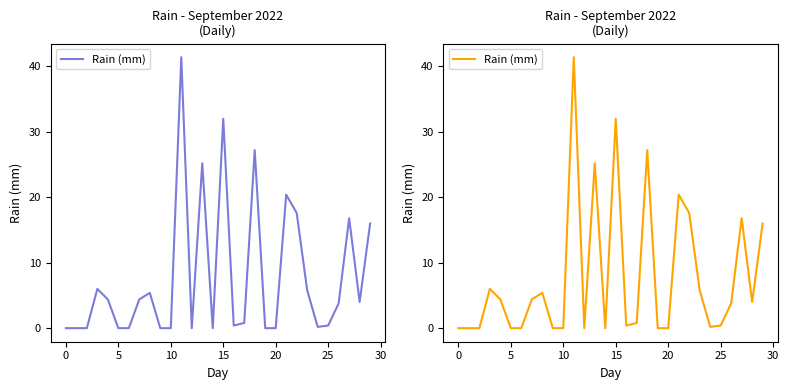

The value at 0 is 0.0. True or false?

True